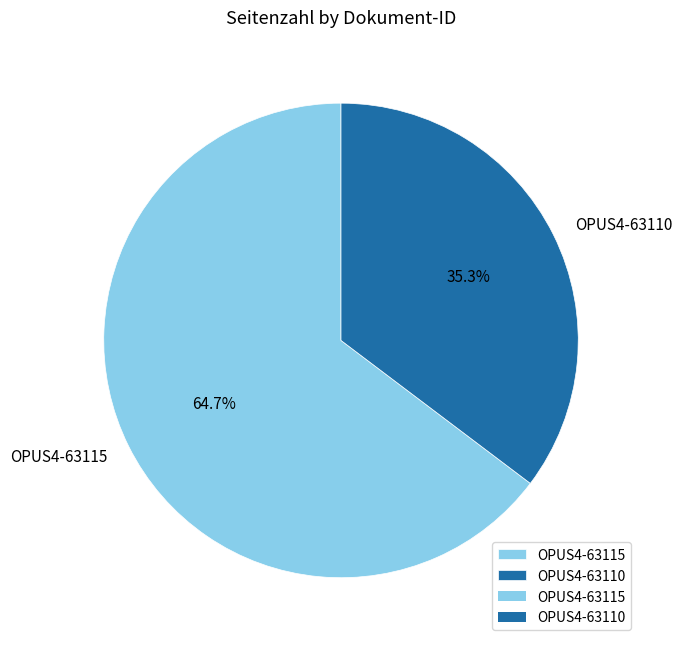

To the nearest percent, what is the average slice percentage?

50%